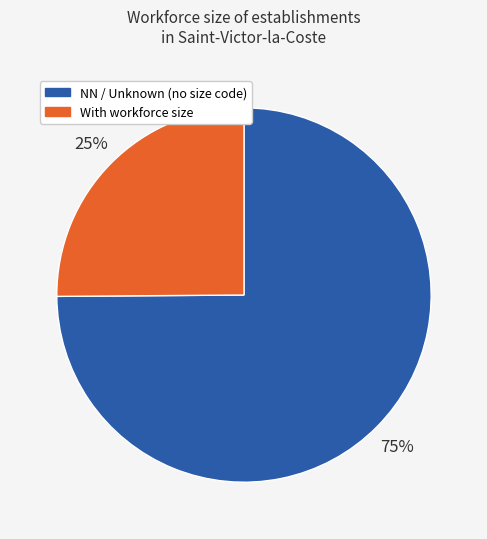

To the nearest percent, what is the difference between the largest and smallest slice percentages?

50%